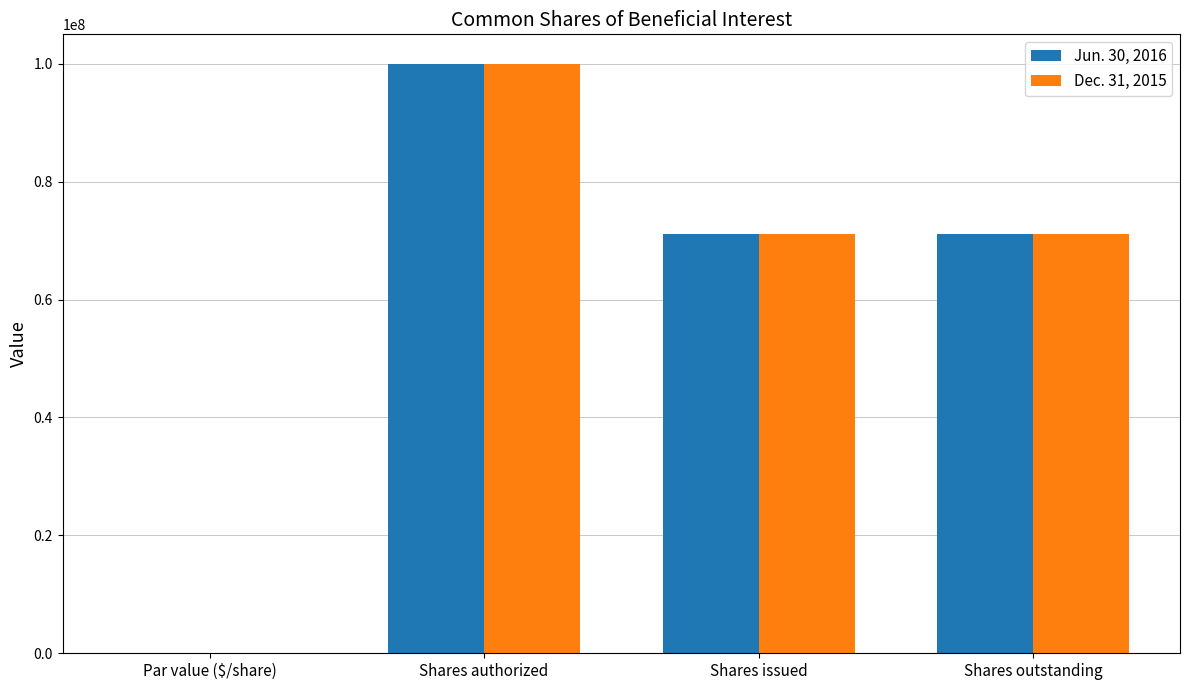

The value of Dec. 31, 2015 at Par value ($/share) is 0.0. True or false?

True